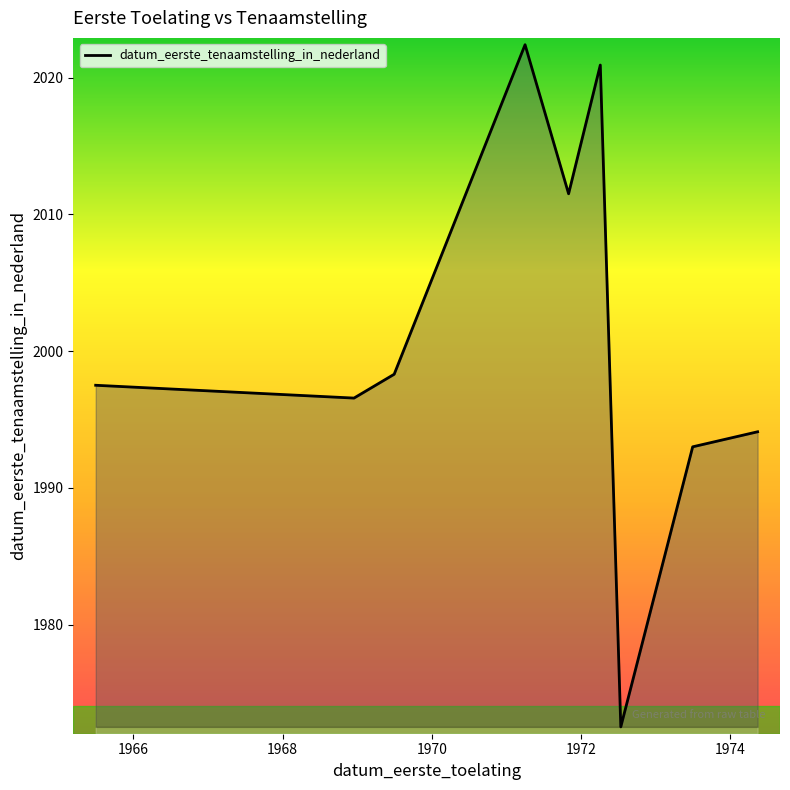

What is the smallest value displayed?

1972.5